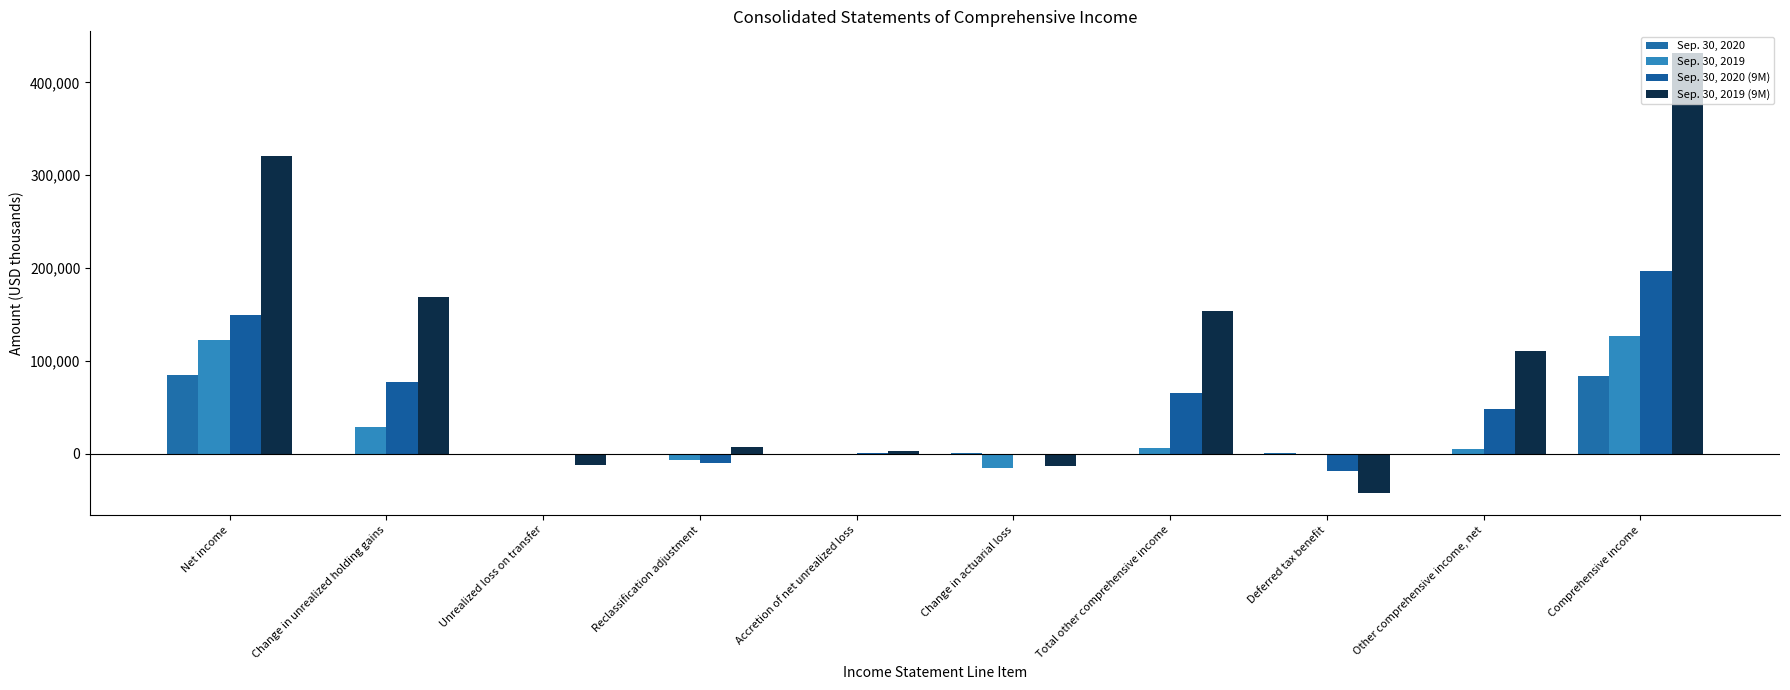

Which category has the lowest value in the Sep. 30, 2019 series?

Change in actuarial loss